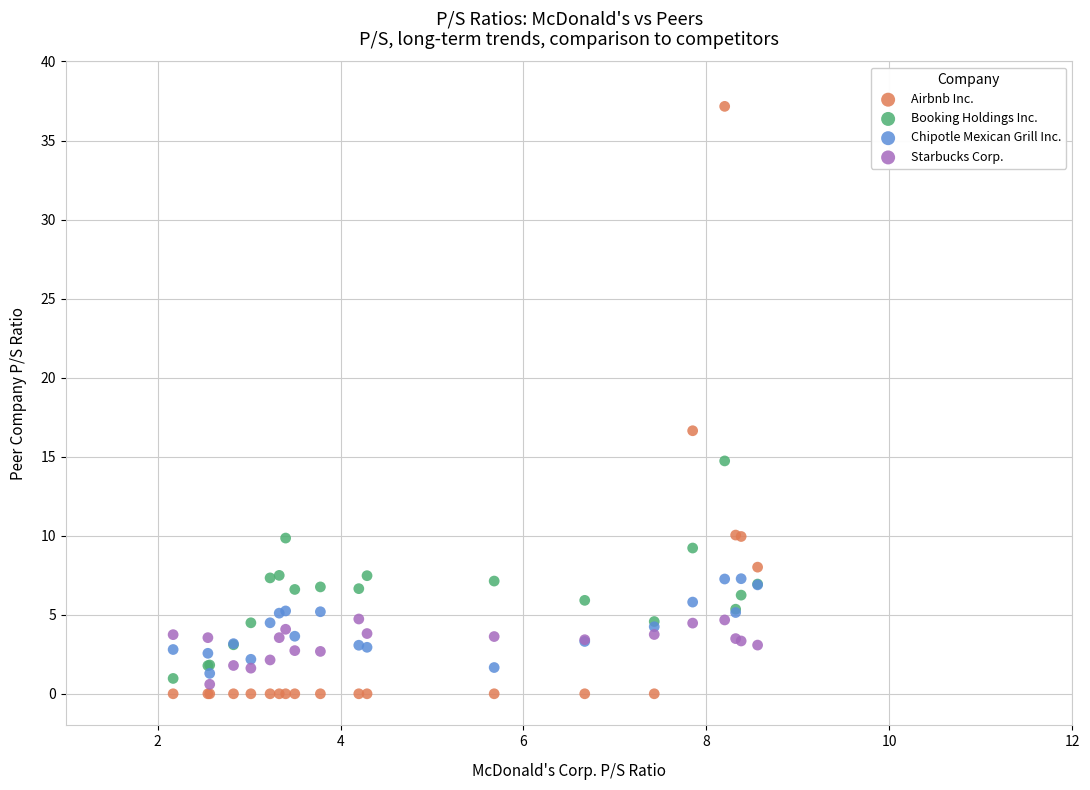

Which series contains the highest Y value?

Airbnb Inc.